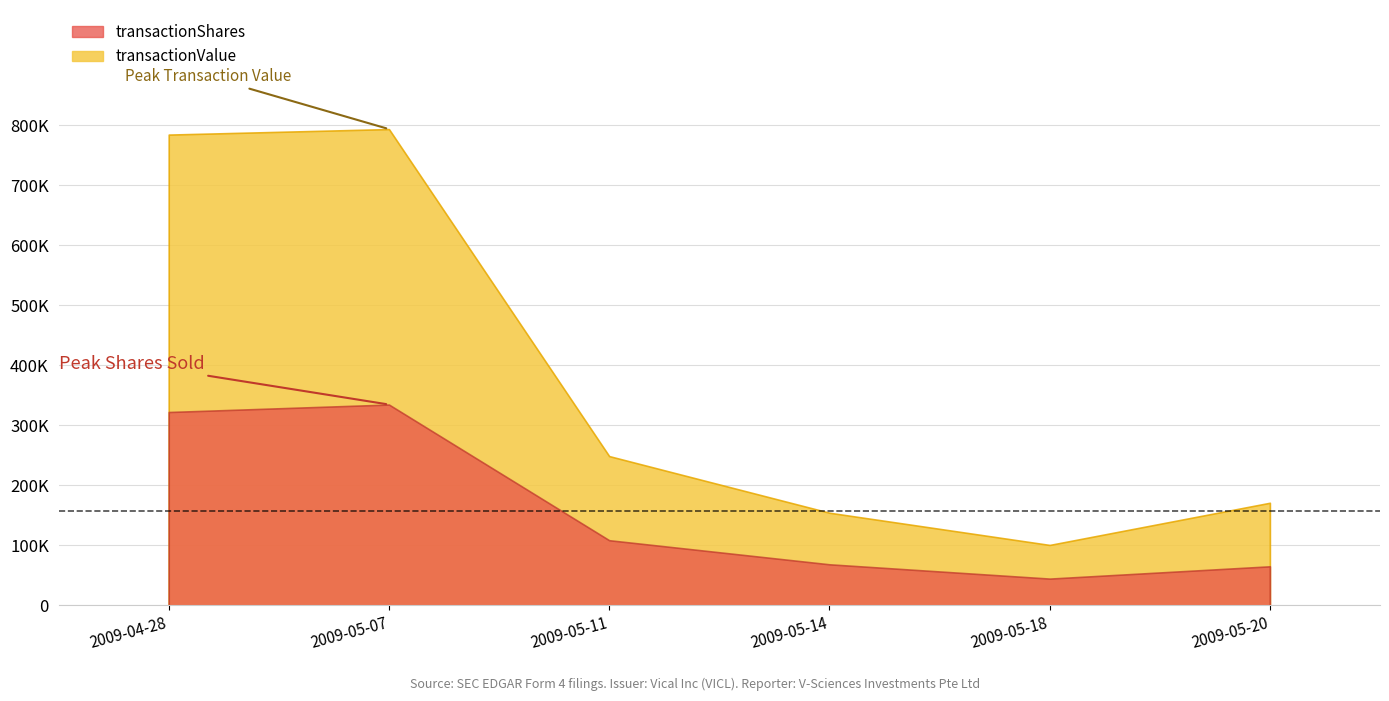

At which label does transactionValue first exceed 248946?

2009-05-07